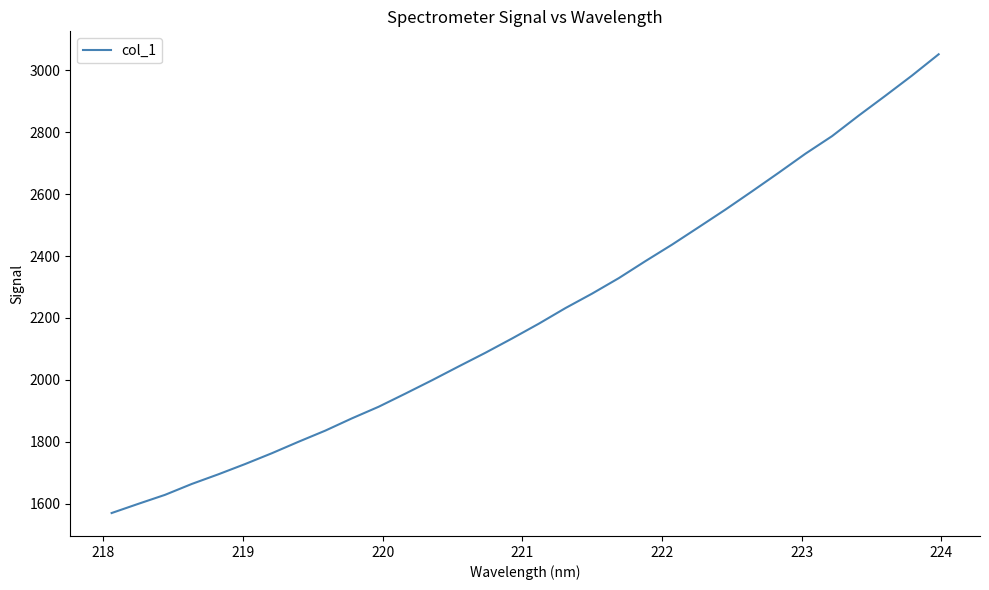

What is the minimum value shown in the chart?

1569.9